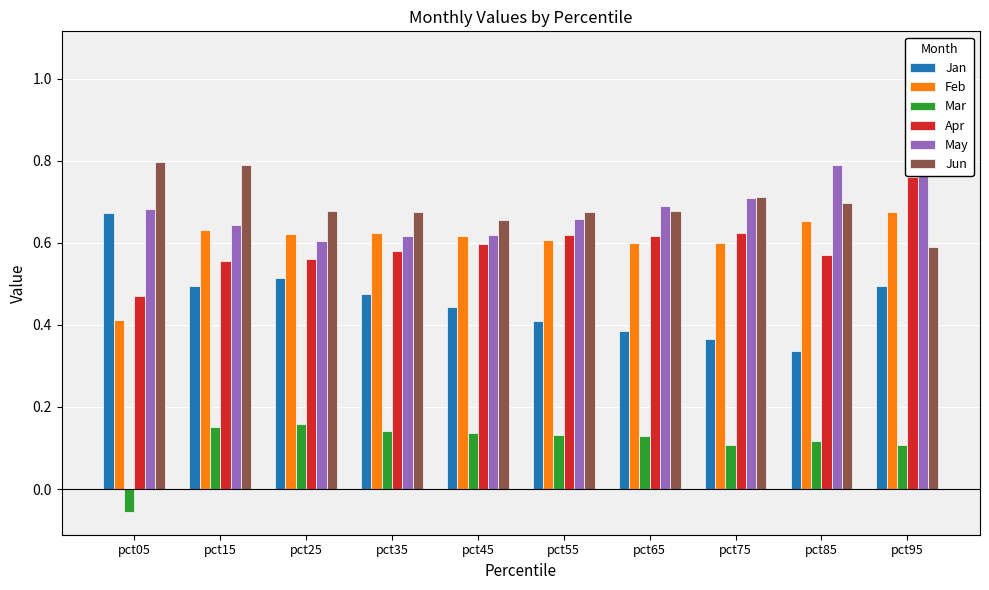

Between pct15 and pct35, which series saw the biggest shift?

Jun